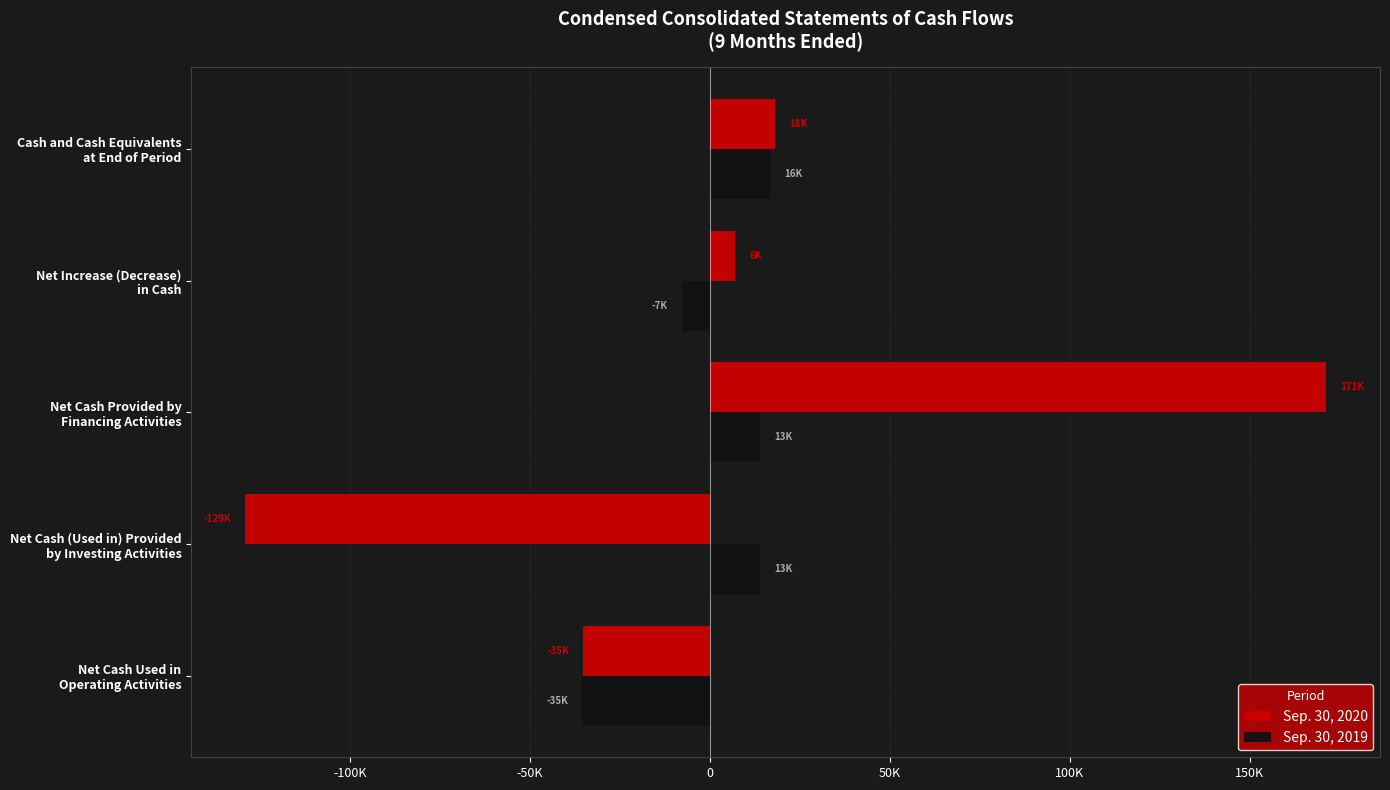

What are all the series names shown in the legend?

Sep. 30, 2020, Sep. 30, 2019